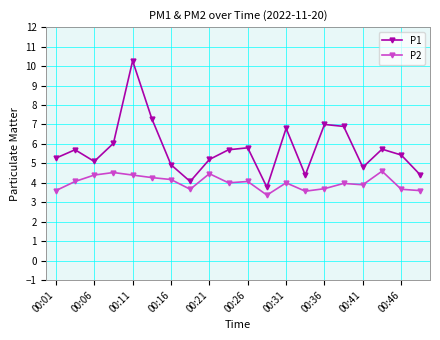

What is the smallest value displayed?

3.4